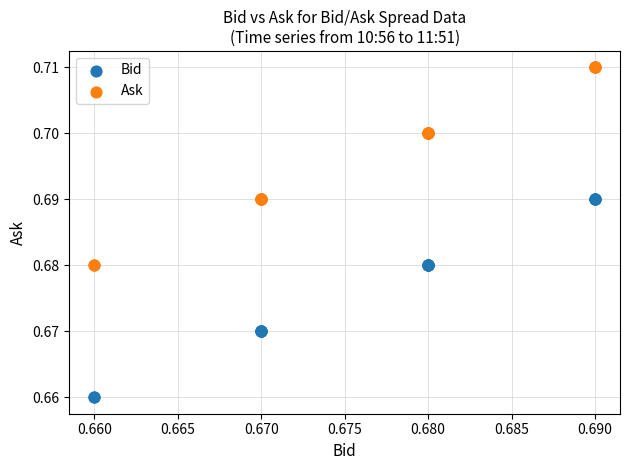

Which series contains the highest Y value?

Ask